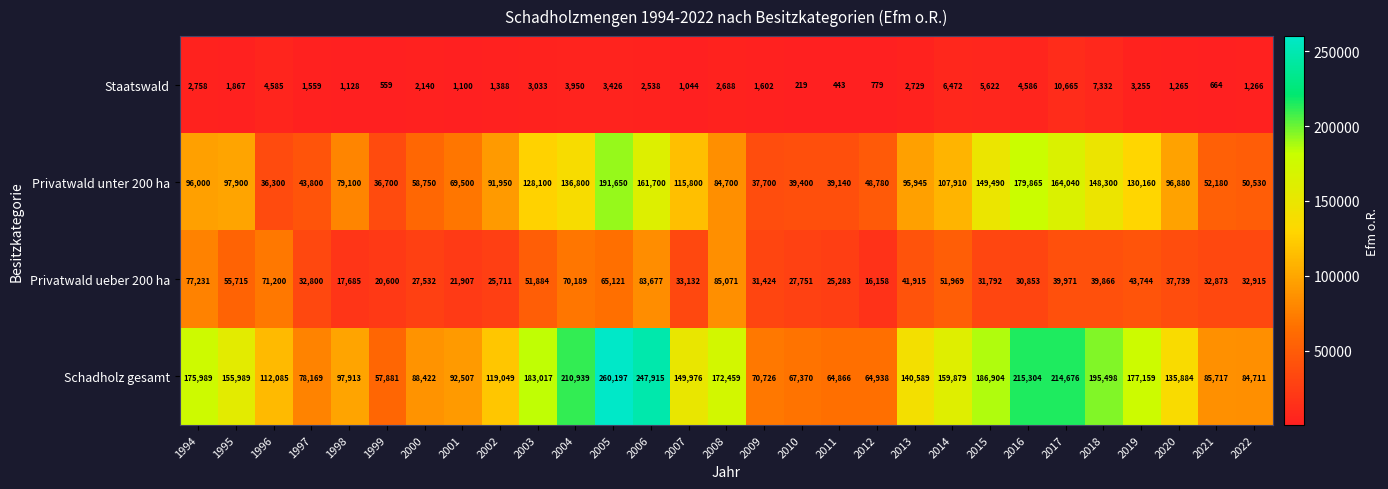

What is the maximum value shown in the chart?

260197